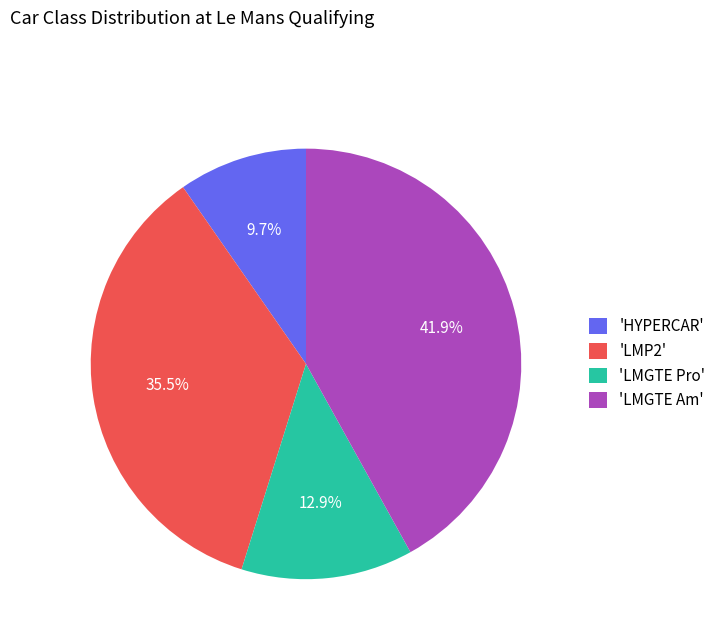

What is the largest slice in the pie chart?

'LMGTE Am'